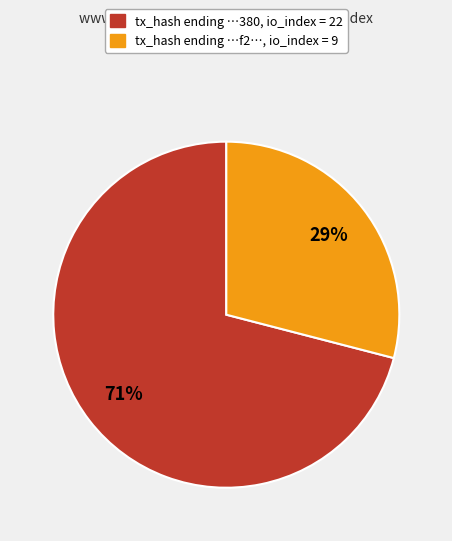

Count the number of slices in the pie.

2